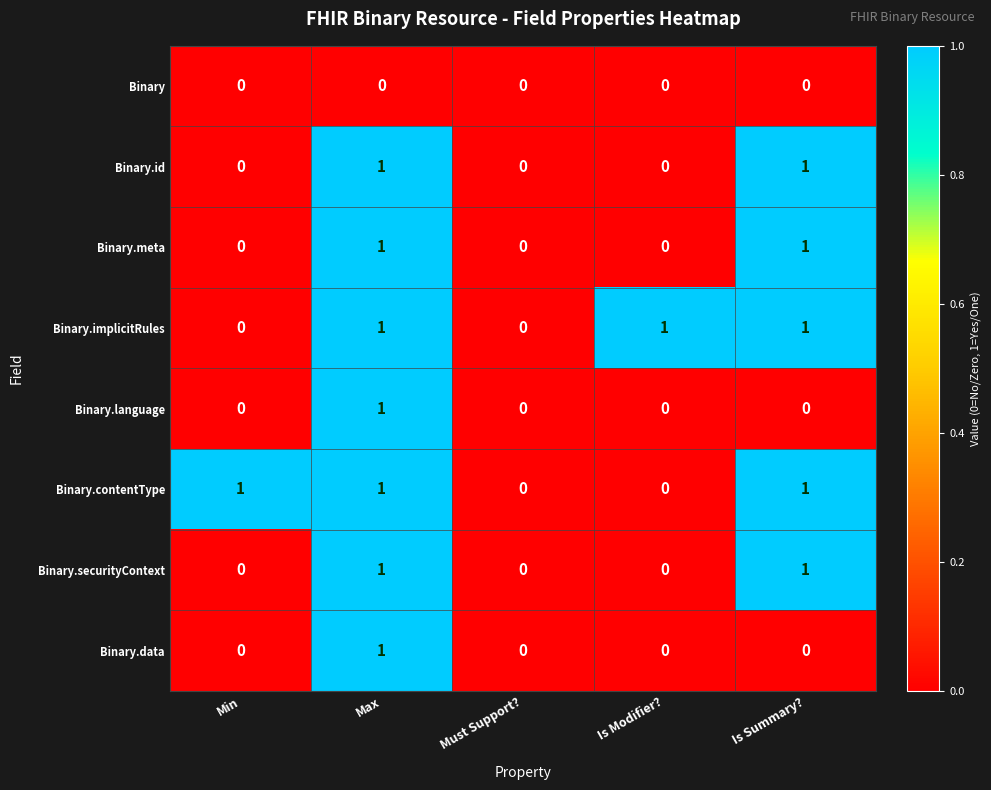

Which series changed the most between Must Support? and Is Modifier??

Binary.implicitRules